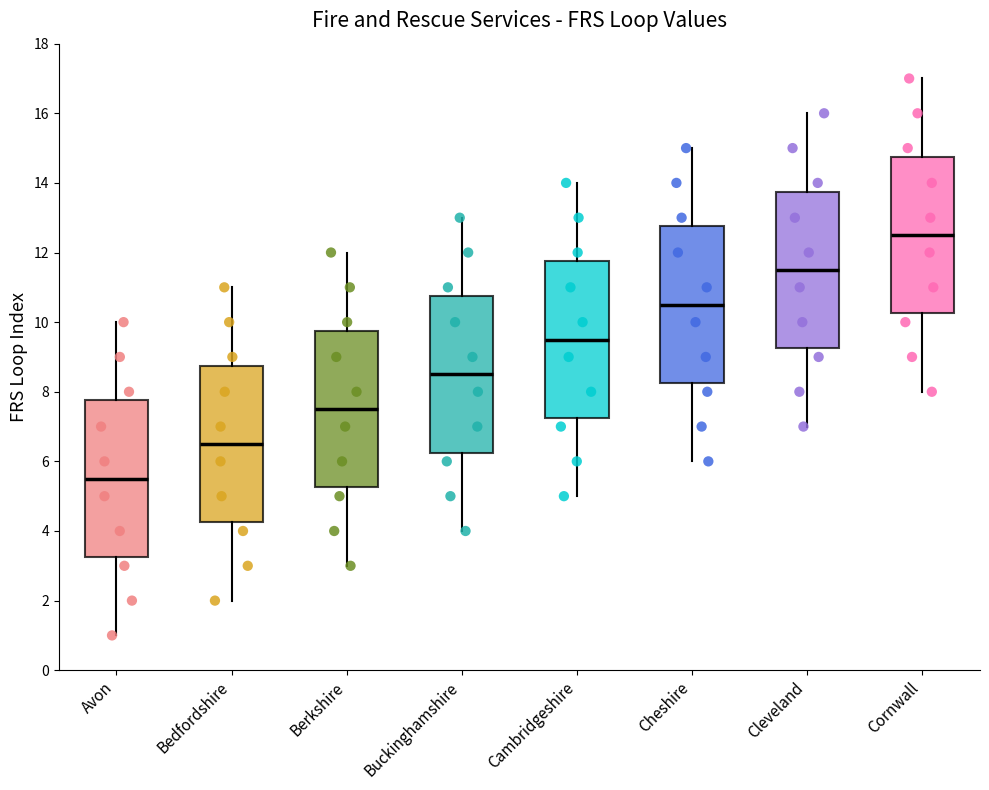

Where does the lower whisker of the box for Bedfordshire end on the y-axis? The values are not printed on the chart, so give them approximately, as read against the axis.

2.0